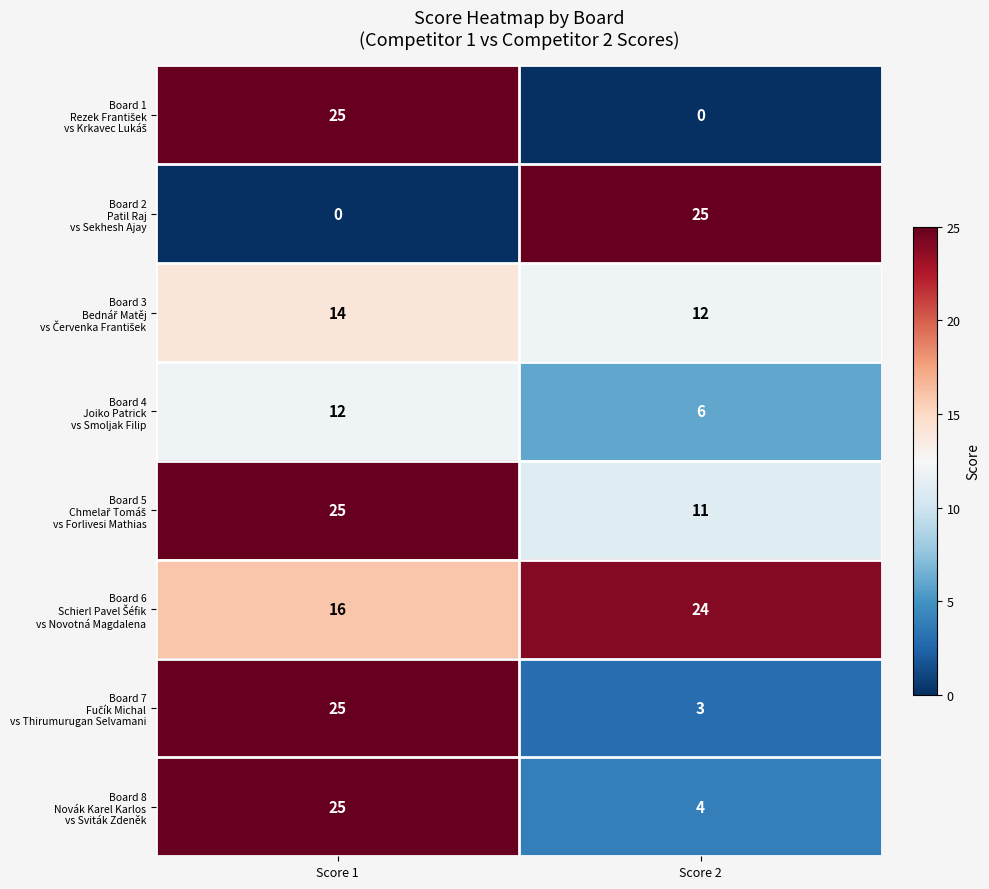

What is the difference between the highest and lowest values at Score 1?

25